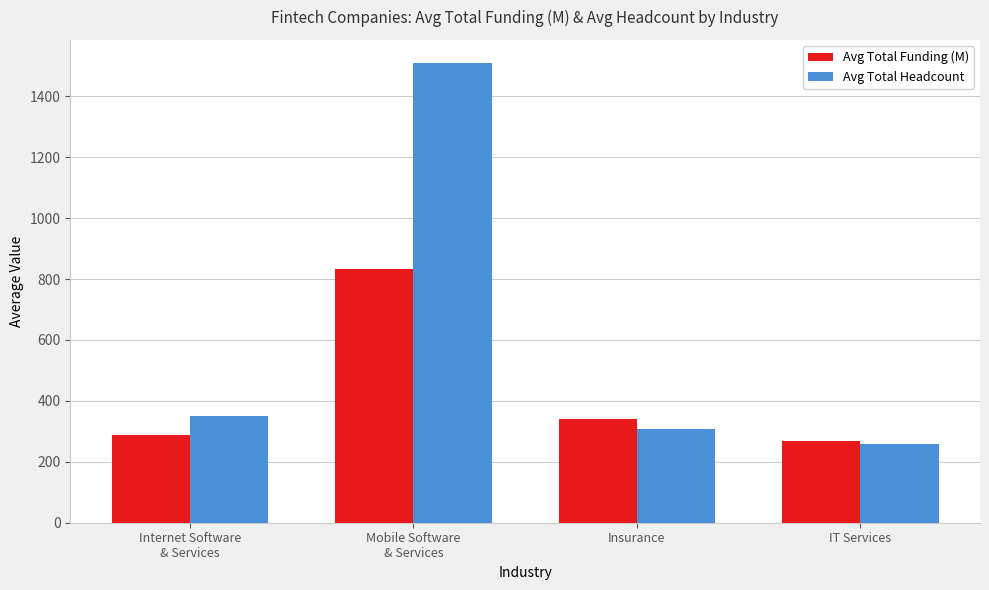

What is the spread (max minus min) of values at Internet Software
& Services?

63.3